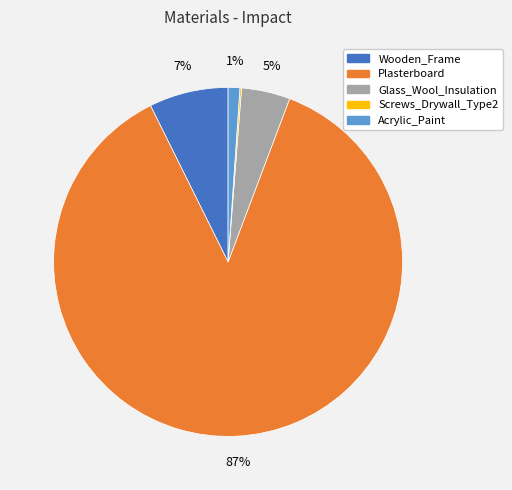

To the nearest percent, what percentage of the pie is Plasterboard?

87%